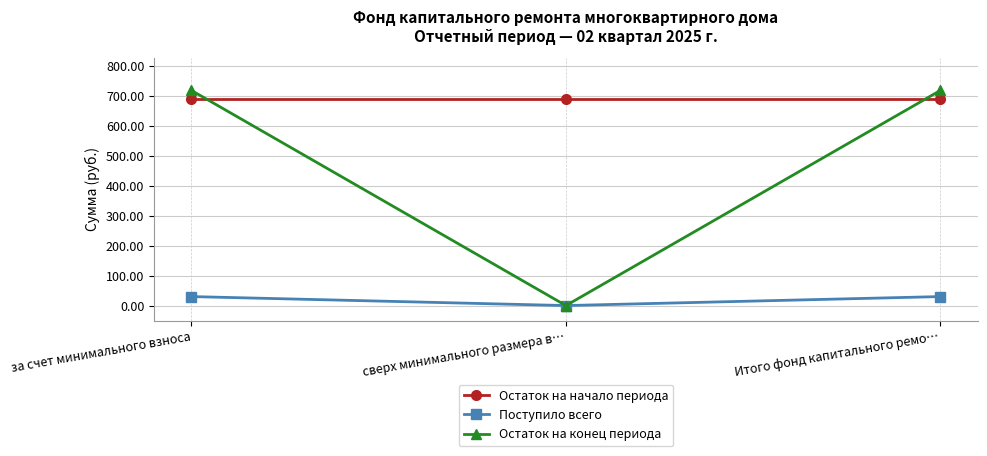

Which series has the widest spread of values?

Остаток на конец периода